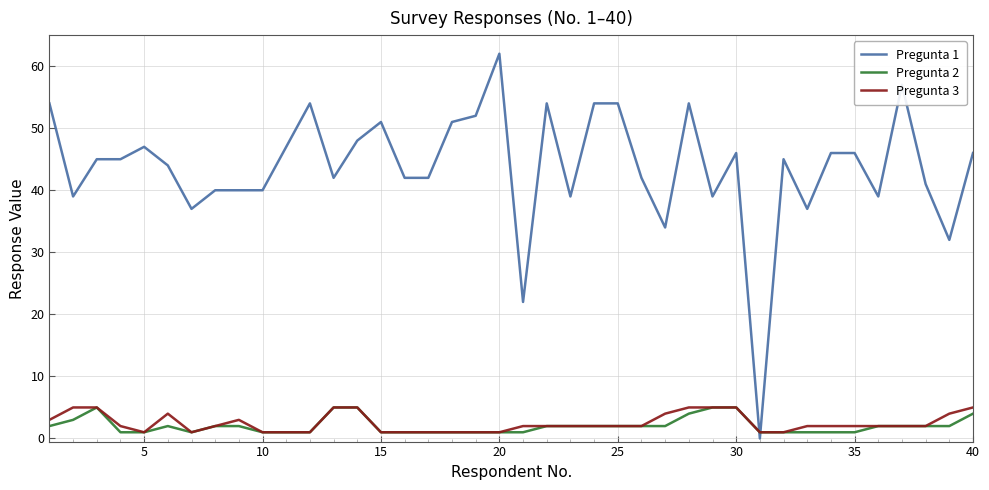

Which series ends up on top after the final intersection of Pregunta 1 and Pregunta 2?

Pregunta 1